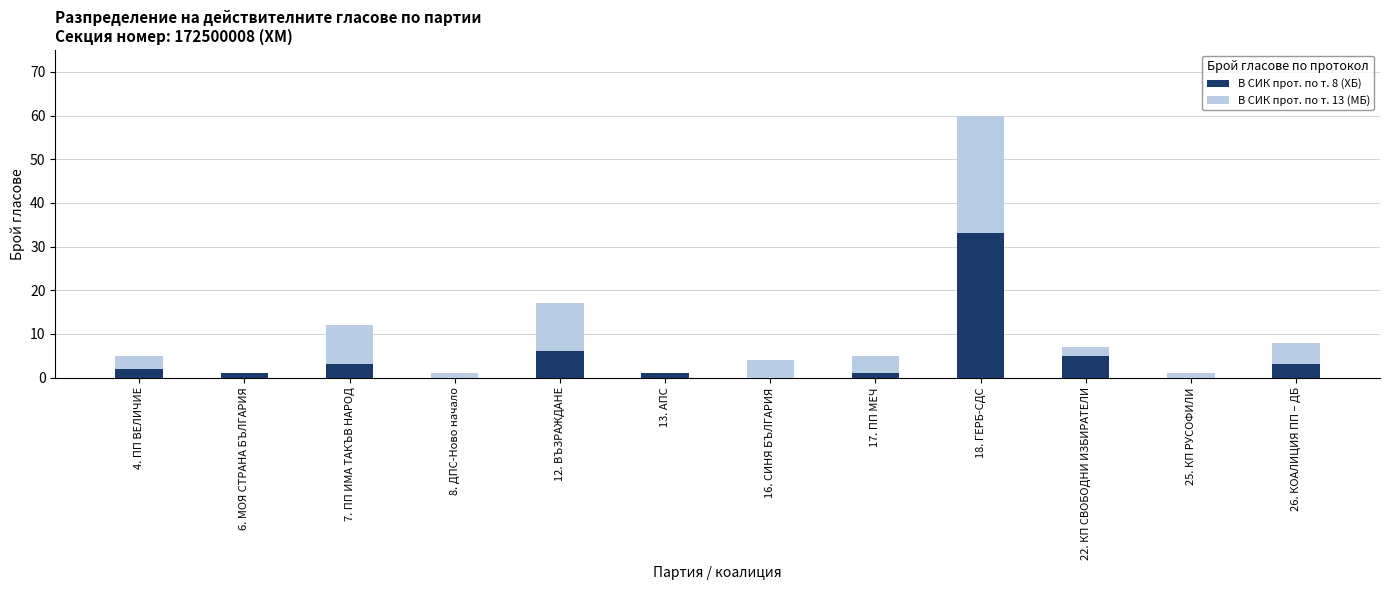

Is it true that В СИК прот. по т. 8 (ХБ) equals 5 at 22. КП СВОБОДНИ ИЗБИРАТЕЛИ?

True